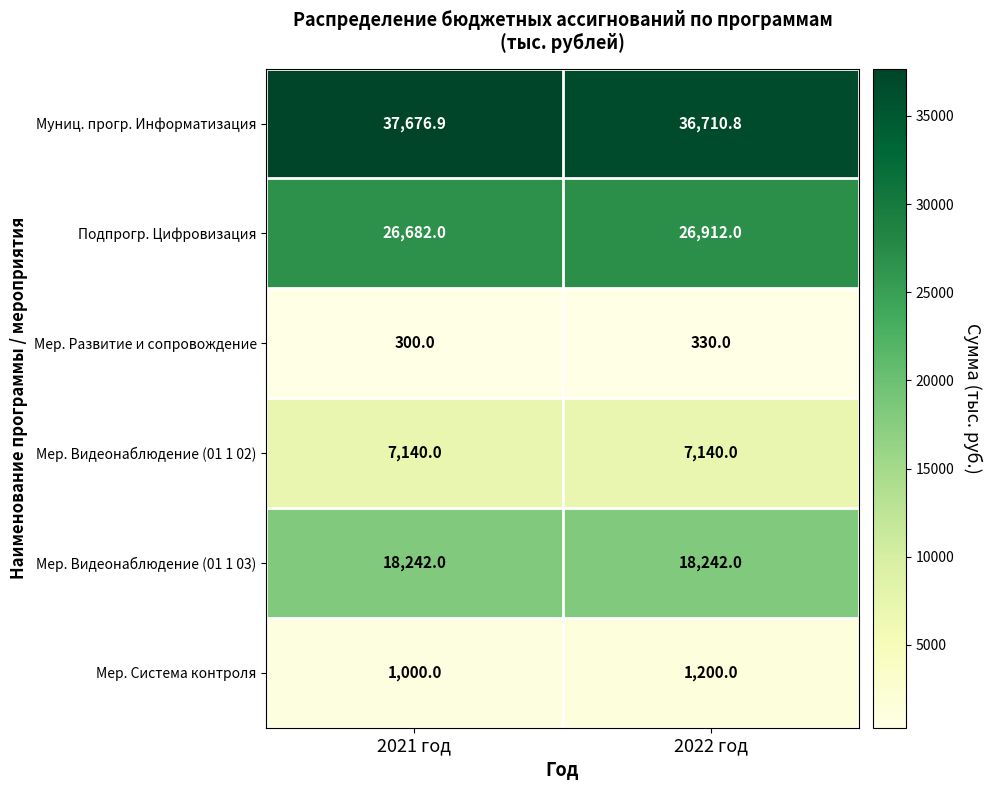

What is the approximate value of Мер. Развитие и сопровождение at 2022 год?

330.0